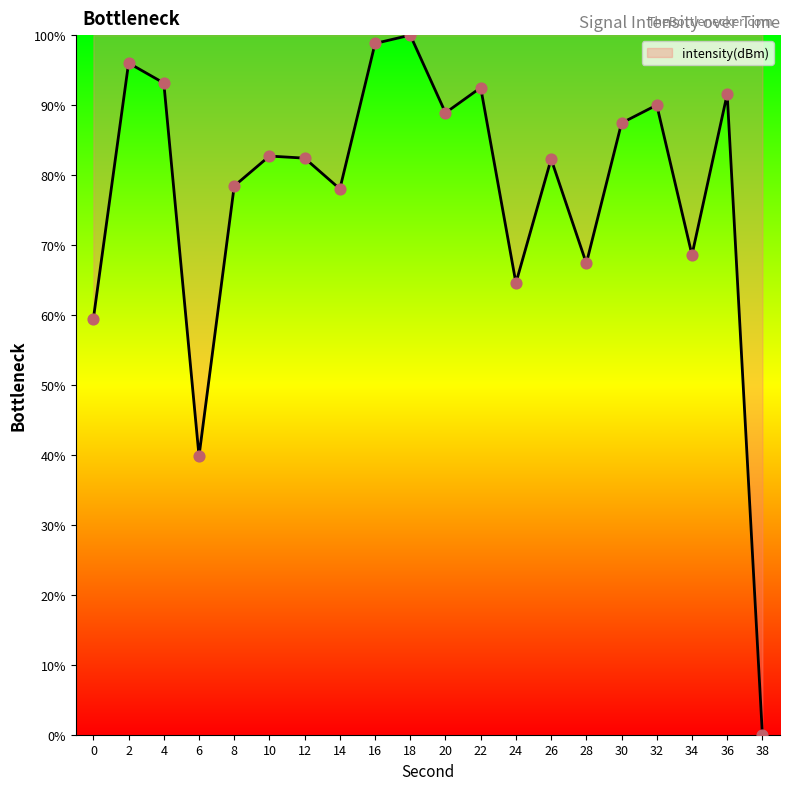

What is the change in value from 2 to 32?

-6.0